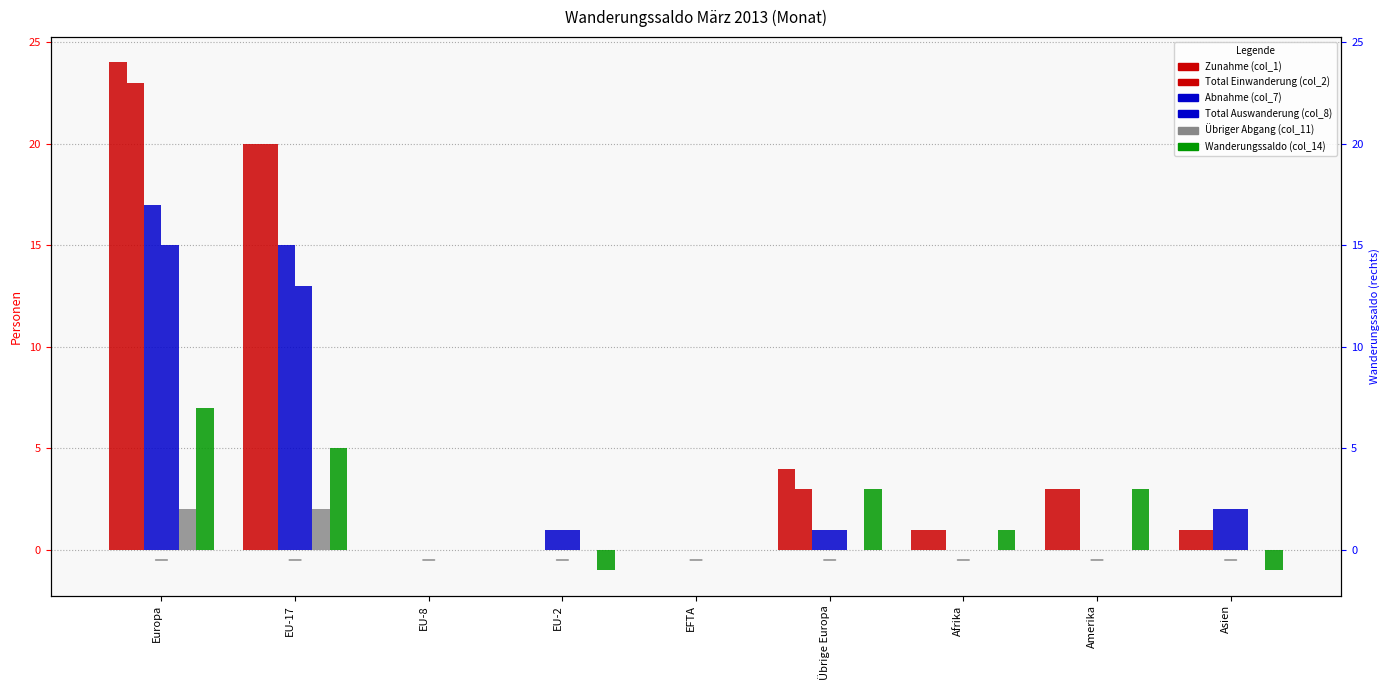

Where is Total Auswanderung (col_8) nearest to the value 7?

Asien